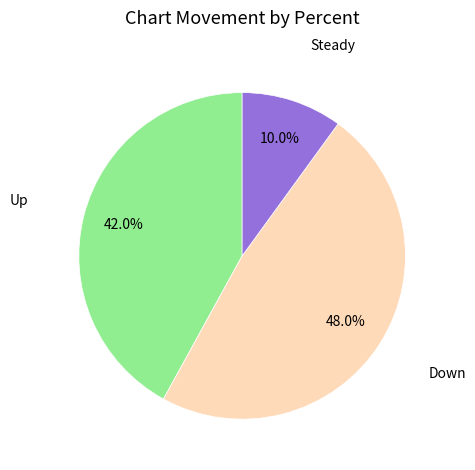

Is there a majority slice in this chart?

No